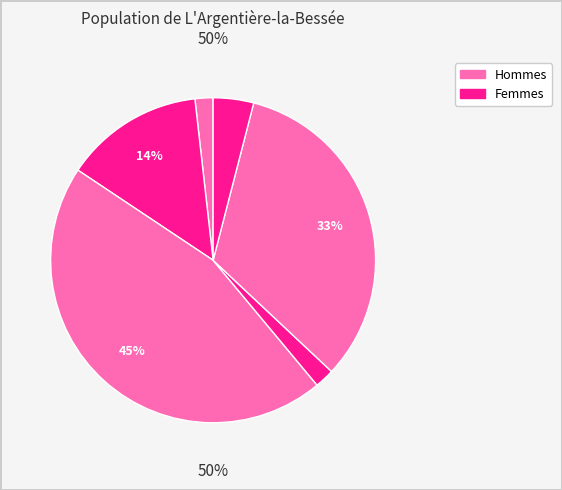

Count the number of slices in the pie.

6